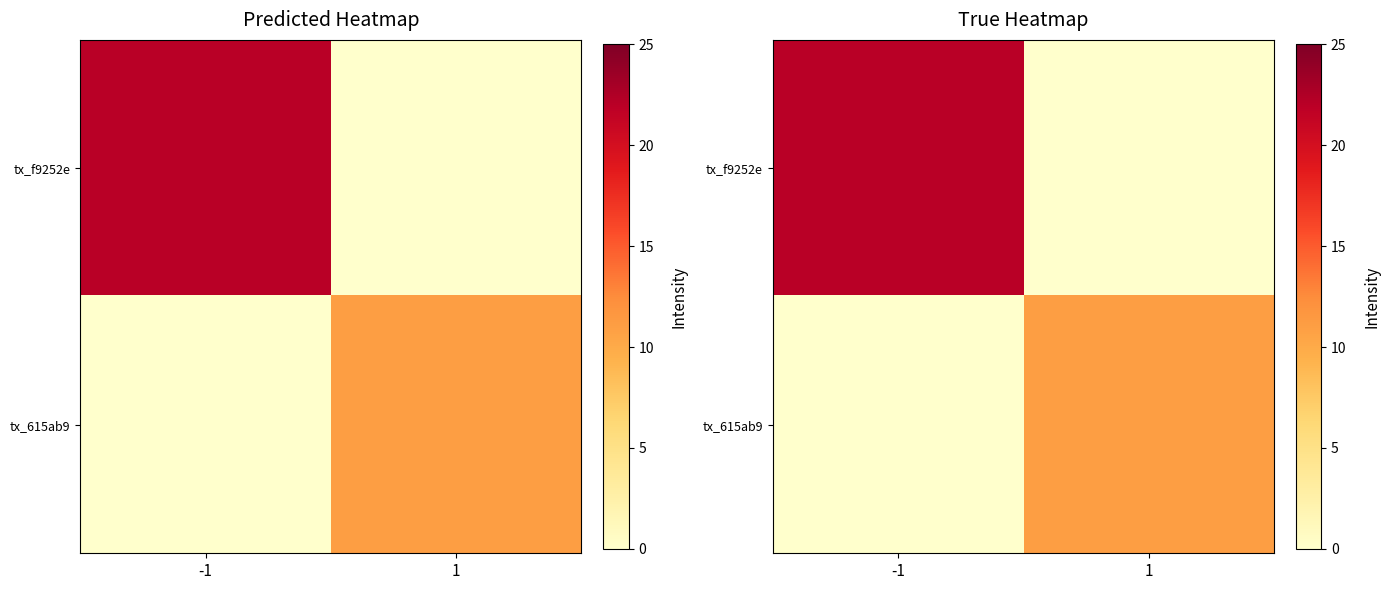

Which series changed the most between -1 and 1?

tx_f9252e